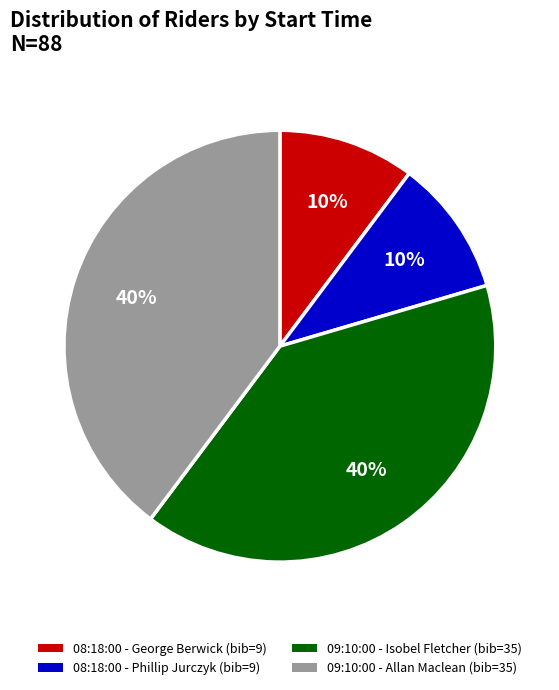

To the nearest percent, what portion does 08:18:00 - George Berwick represent?

10%